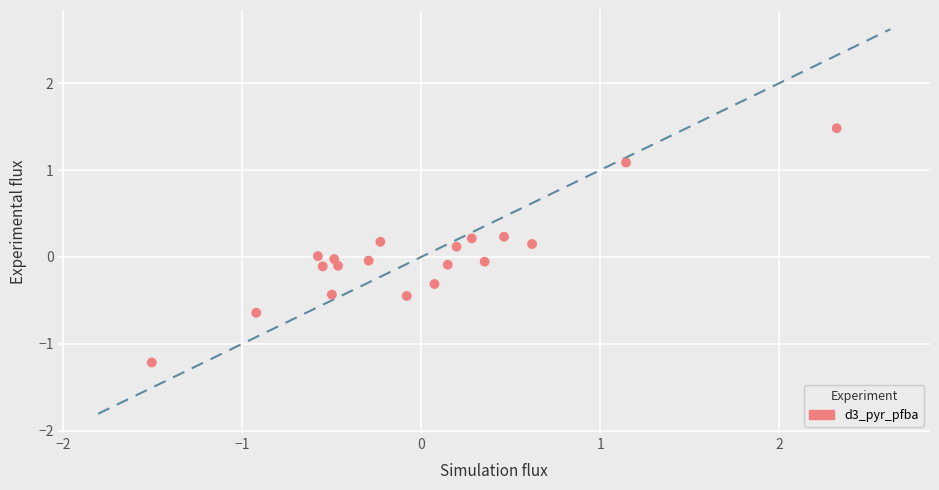

What is the range of Y values (max minus min)?

2.7